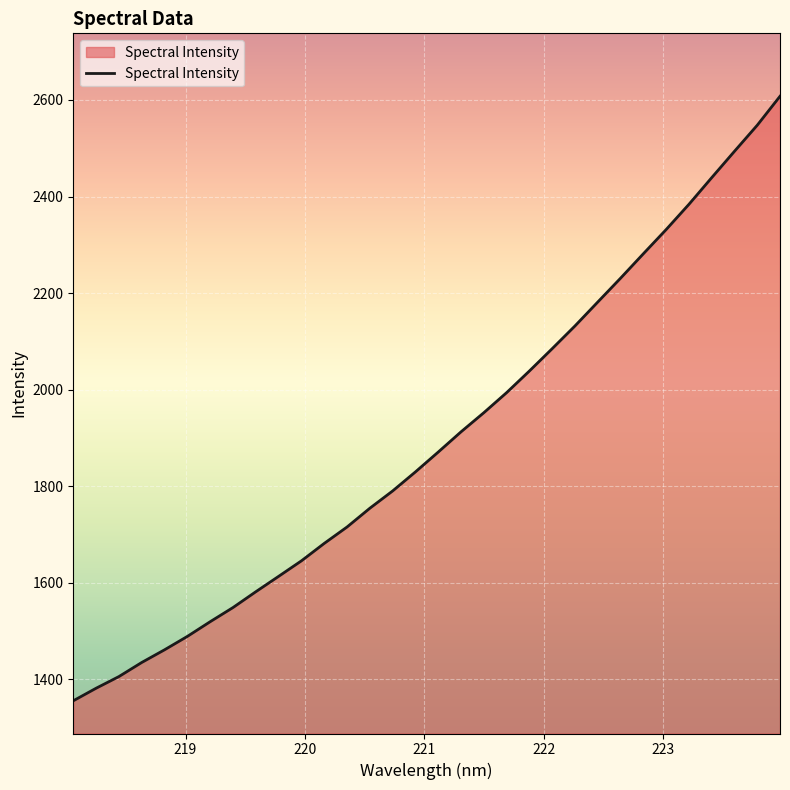

What is the difference between the maximum and minimum values?

1252.3